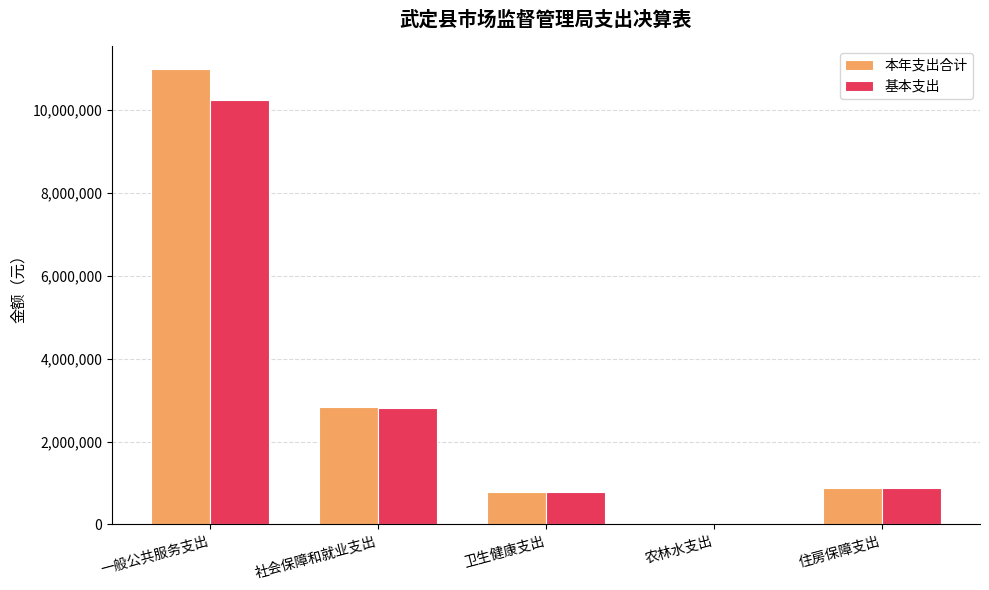

The value of 基本支出 at 住房保障支出 is 879489.0. True or false?

True